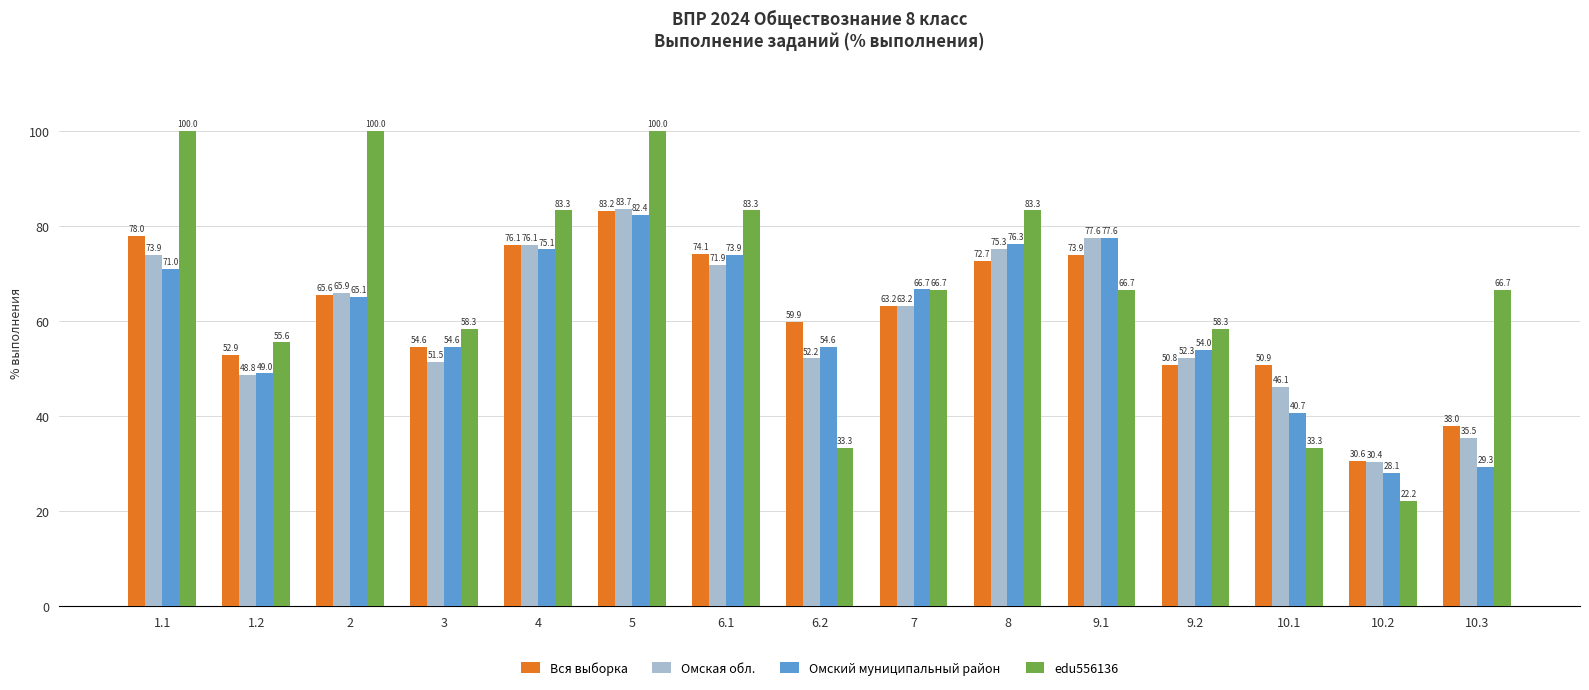

List the series in order of their peak value, highest first.

edu556136, Омская обл., Вся выборка, Омский муниципальный район